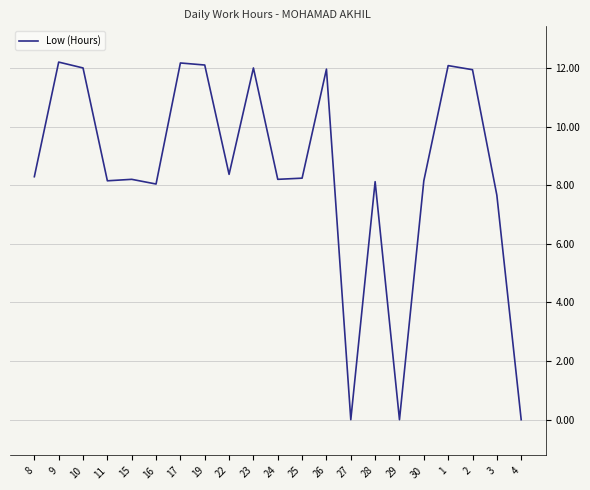

What is the ratio of the value at 11 to the value at 8?

1.0